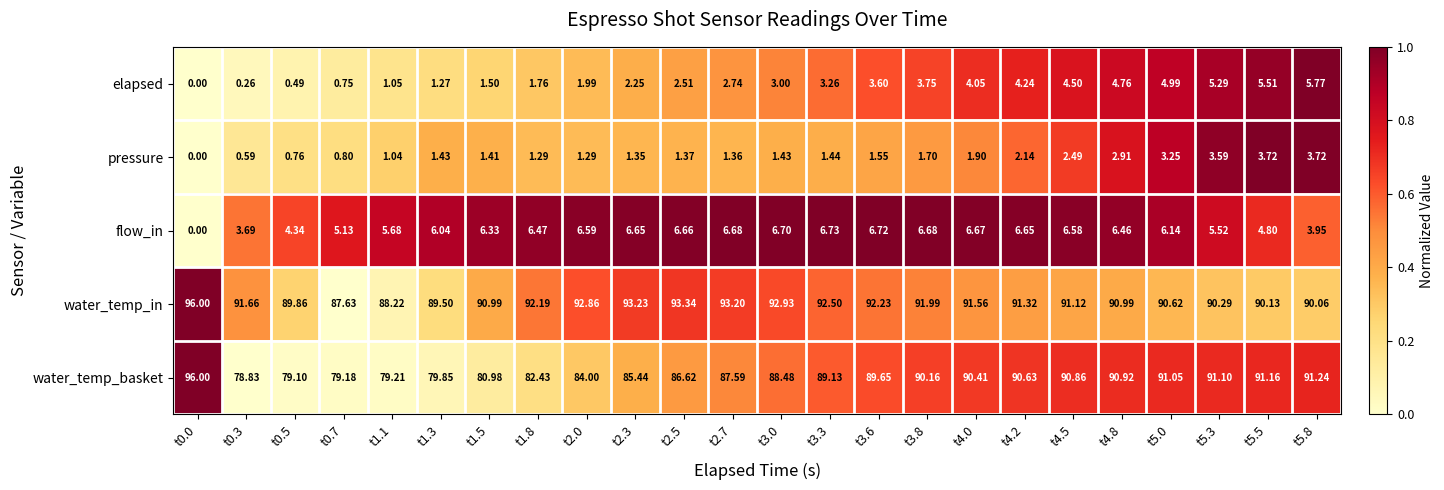

Which series has the largest range (max minus min)?

water_temp_basket